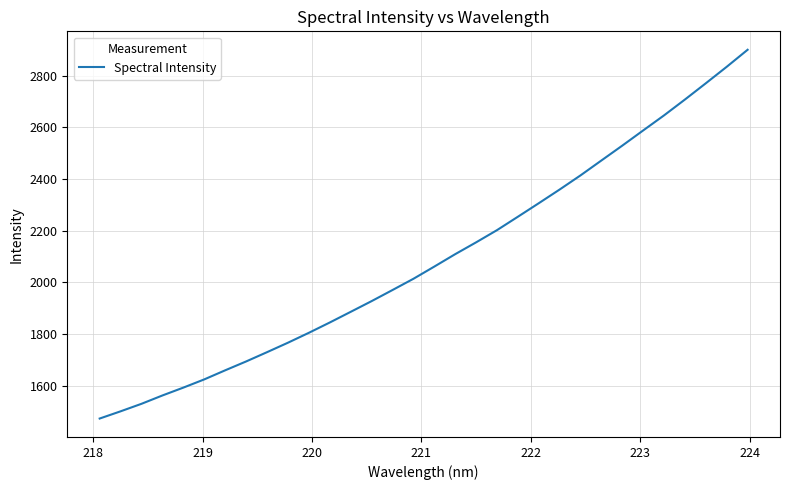

What is the maximum value shown in the chart?

2899.8